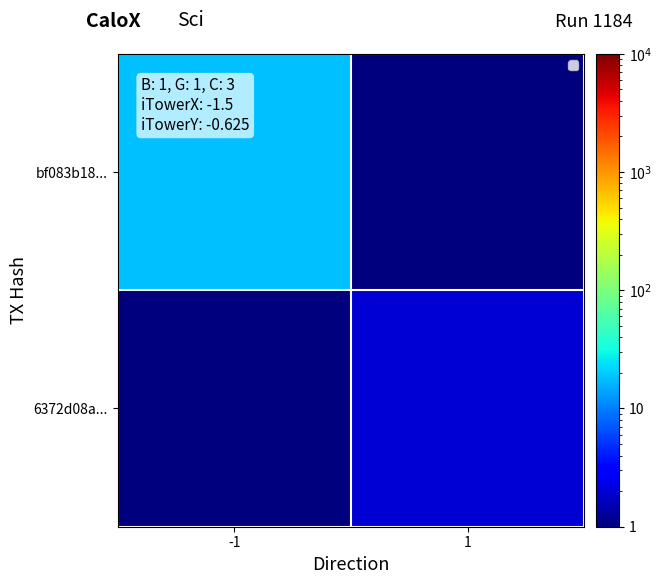

At which category is the sum across all series the highest?

-1